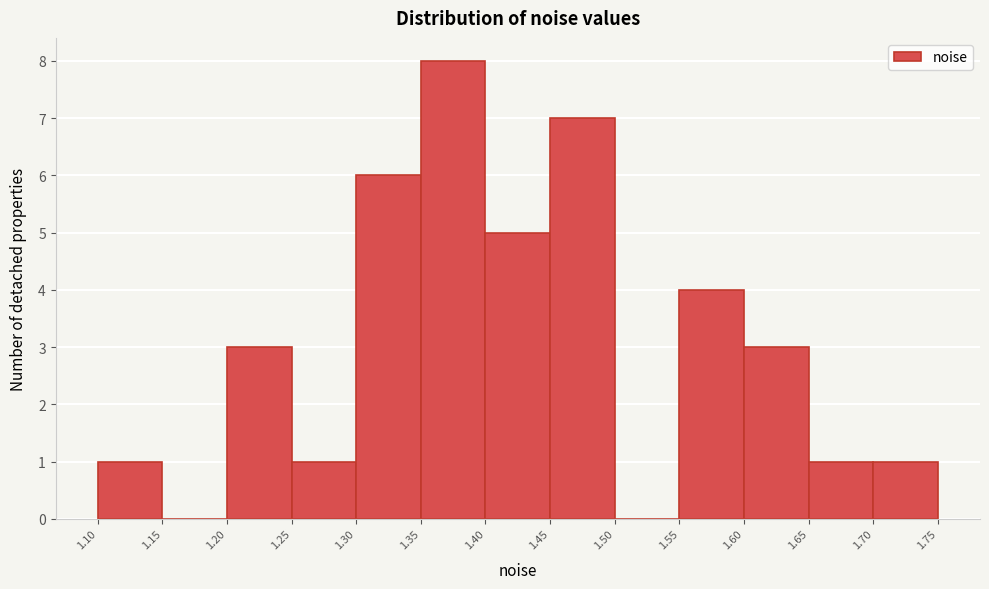

What is the height of the bar covering 1.45 to 1.50 on the x-axis? The values are not printed on the chart, so give them approximately, as read against the axis.

7